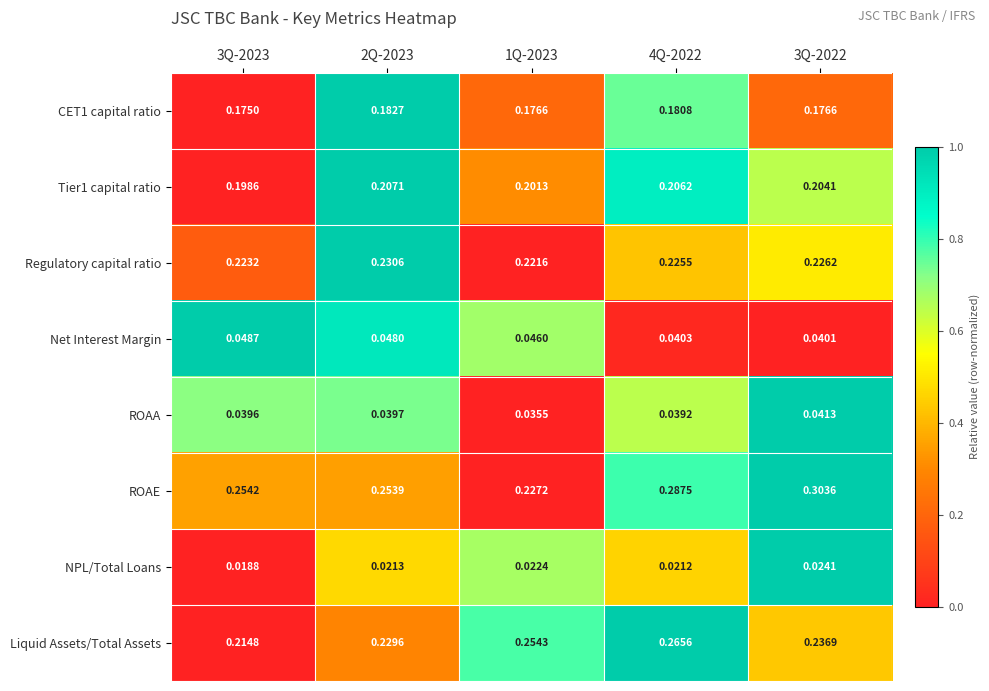

Which series has the largest range (max minus min)?

ROAE